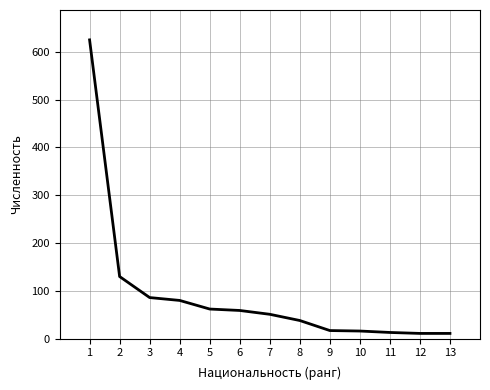

Is it true that the value at 3 is 86?

True